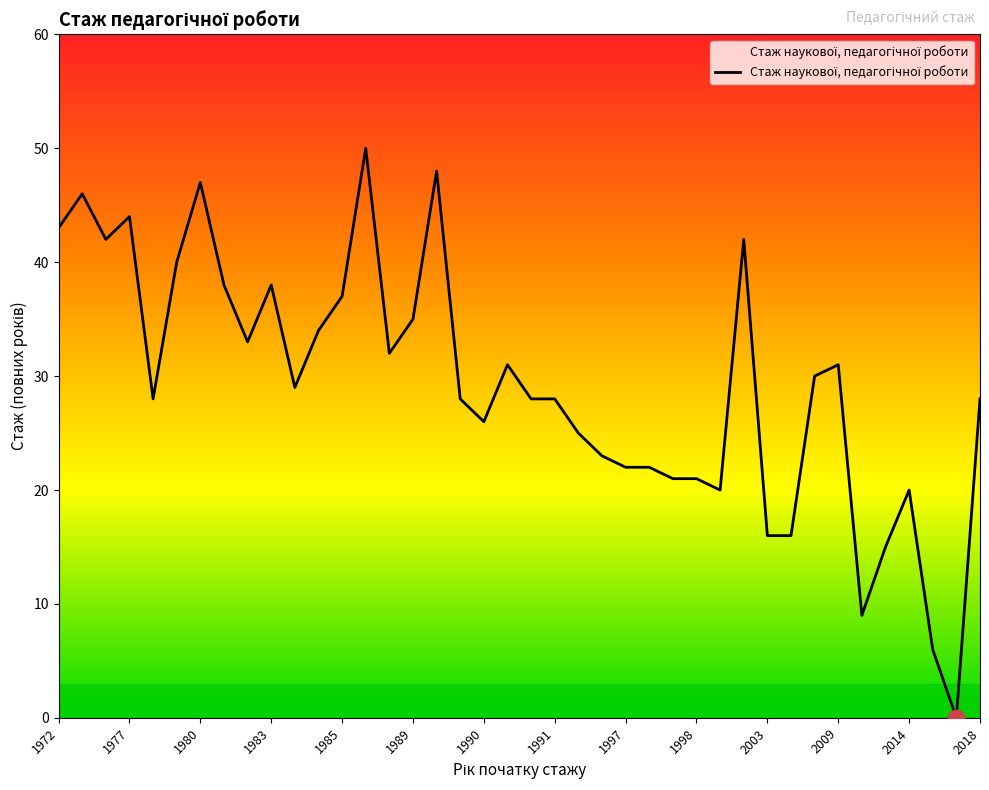

What is the greatest value displayed?

50